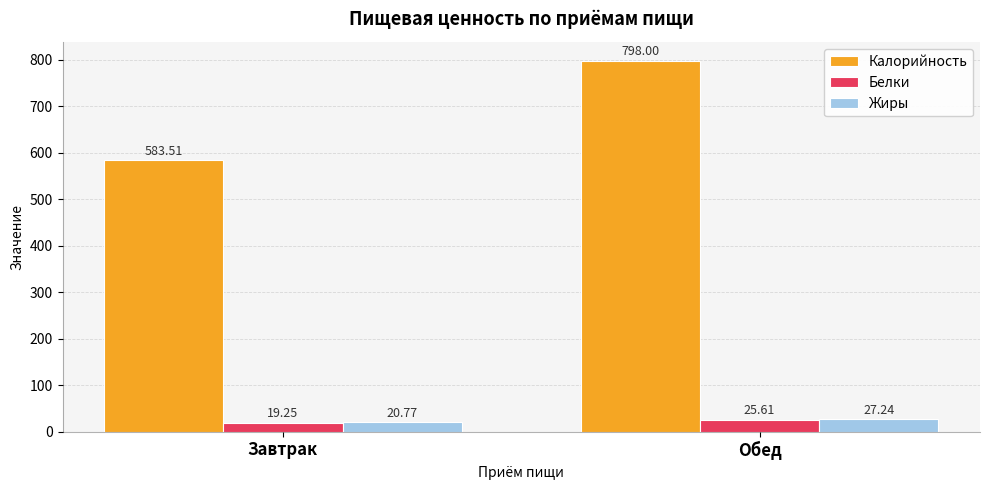

Which category has the highest value in the Жиры series?

Обед